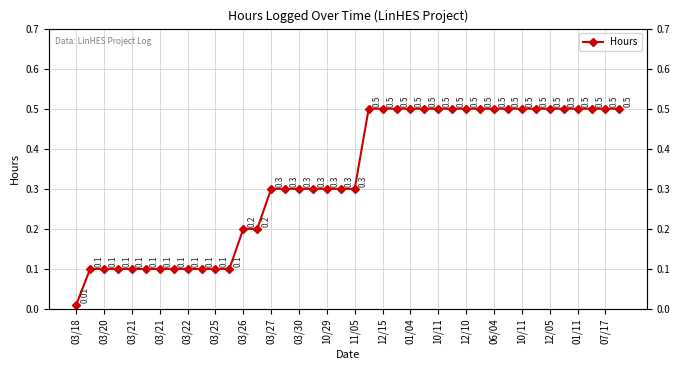

At which category does the chart reach its minimum across all series?

03/18